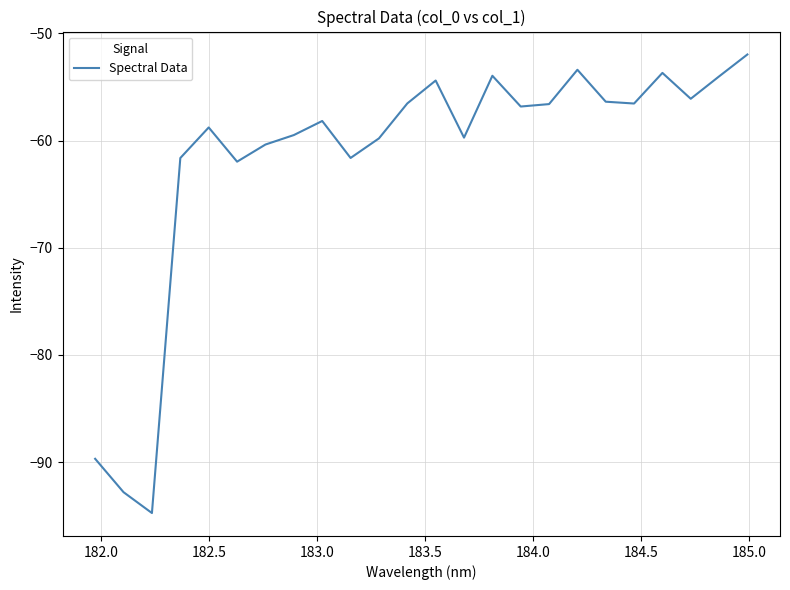

What is the average value?

-61.6